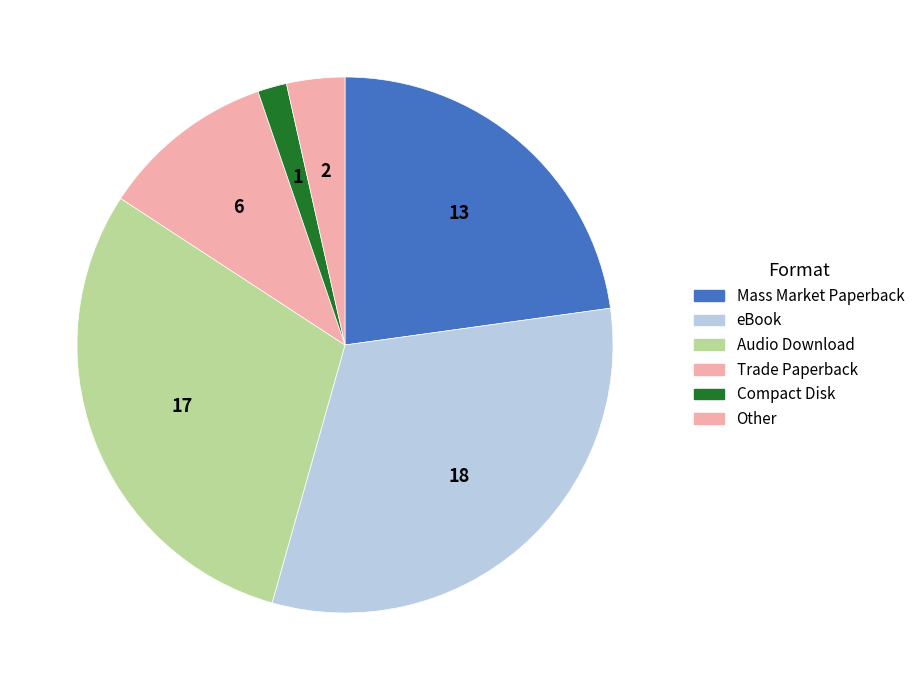

How many segments does this pie chart have?

6